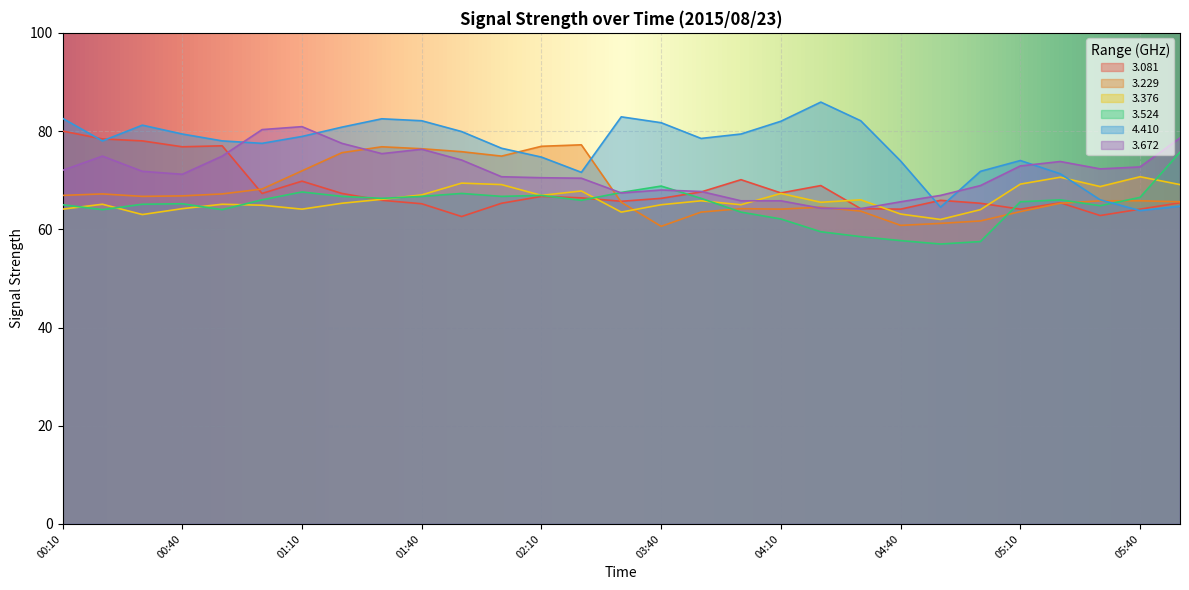

Which has a higher value, 02:10 or 03:50?

03:50